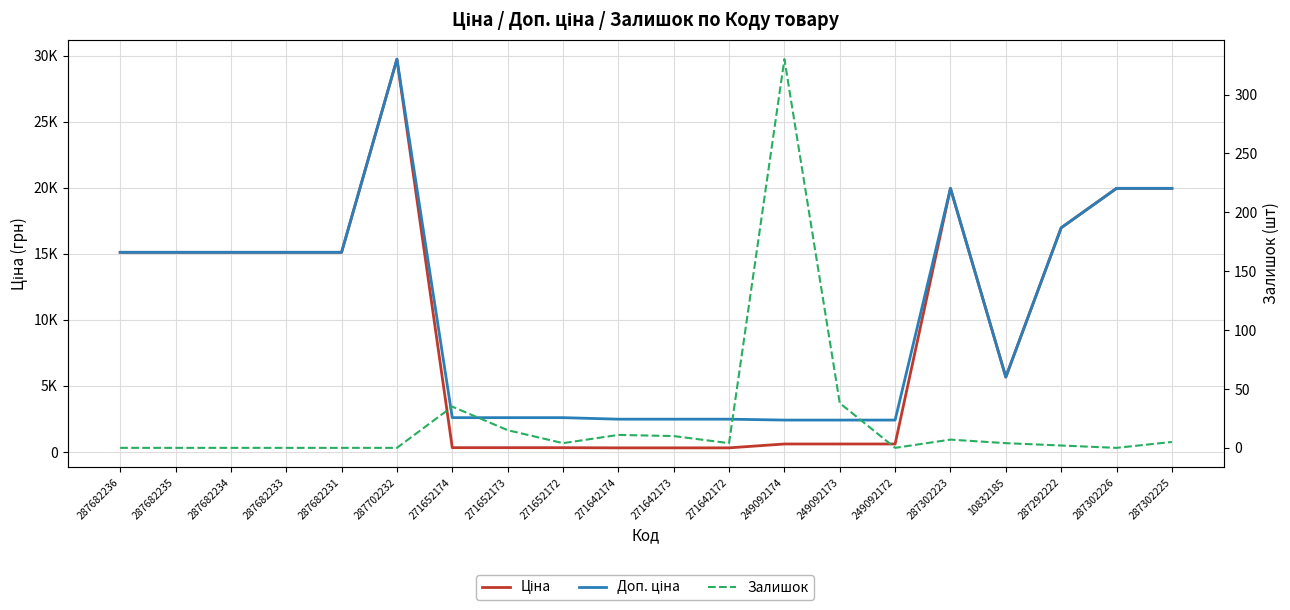

The value of Залишок at 271642173 is 10.0. True or false?

True